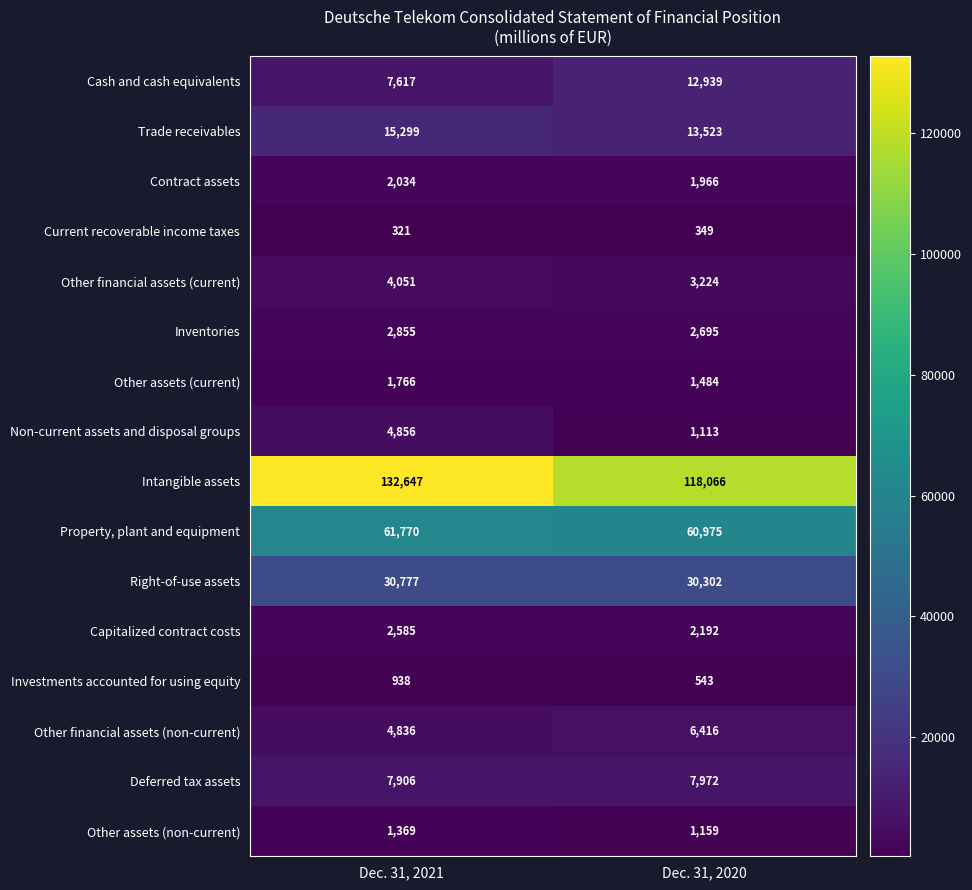

At how many categories does at least one series exceed 13800?

2